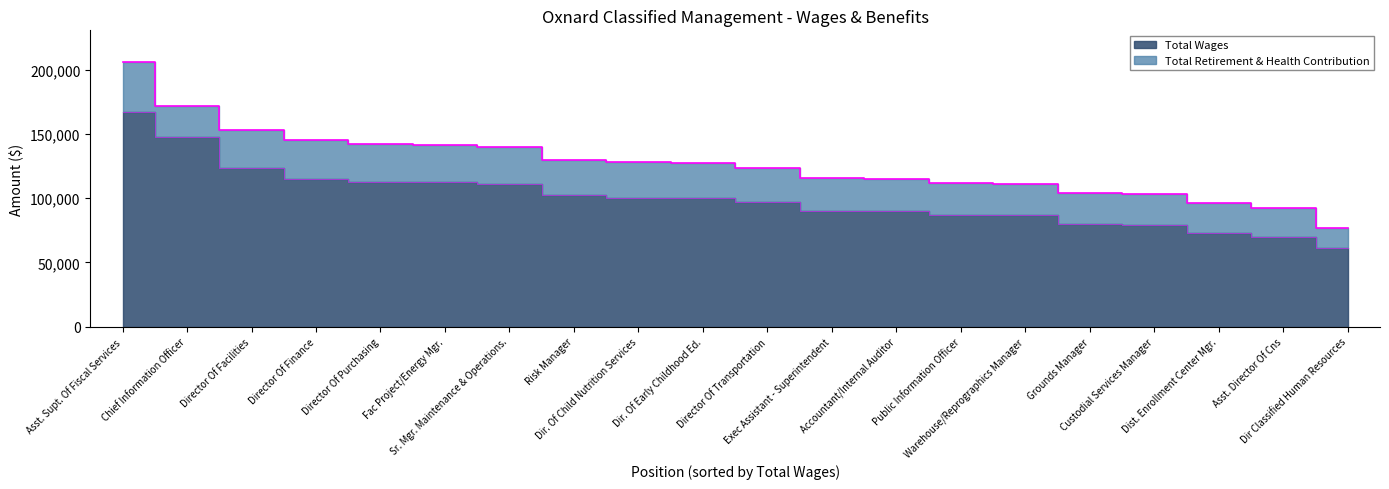

Is it true that the value at Dir. Of Early Childhood Ed. is 175296?

False